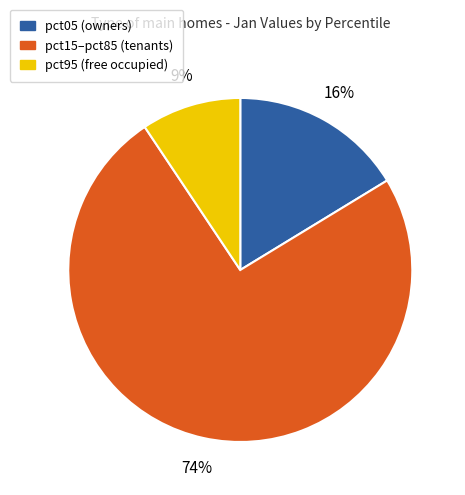

Is the sum of pct05 (owners) and pct15–pct85 (tenants) greater than half?

Yes